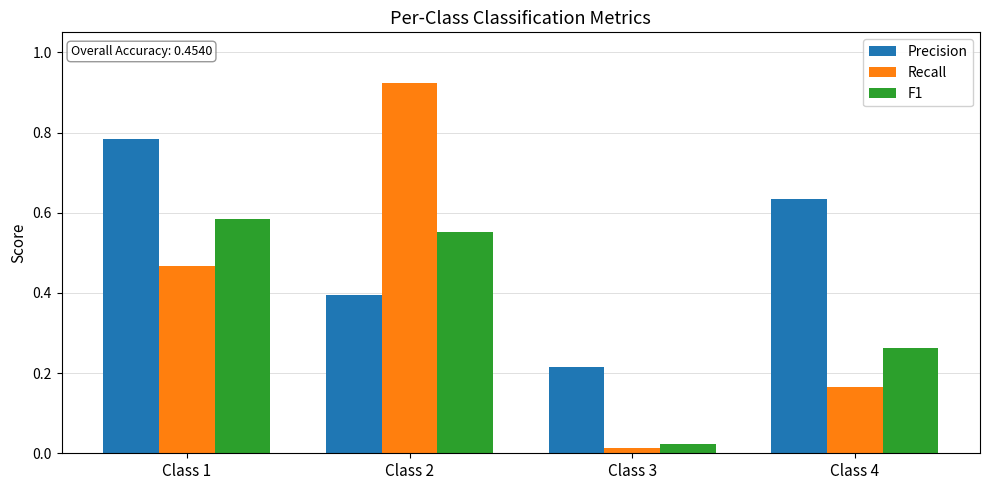

Is it true that Recall equals 0.1 at Class 4?

False